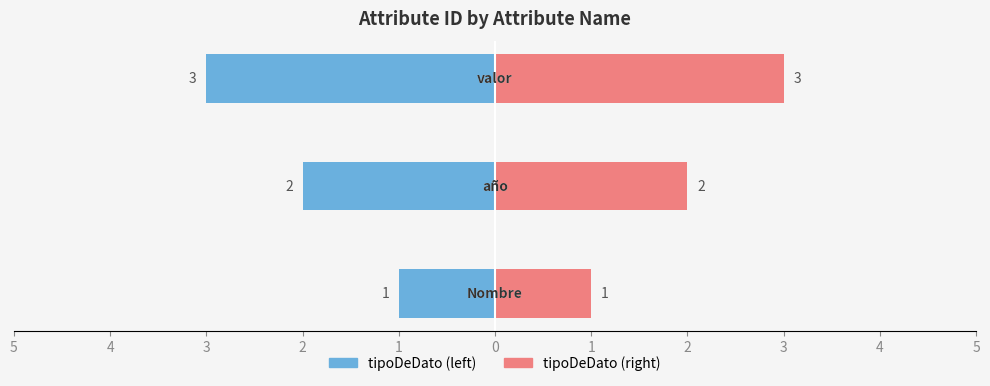

What are all the series names shown in the legend?

tipoDeDato (left), tipoDeDato (right)